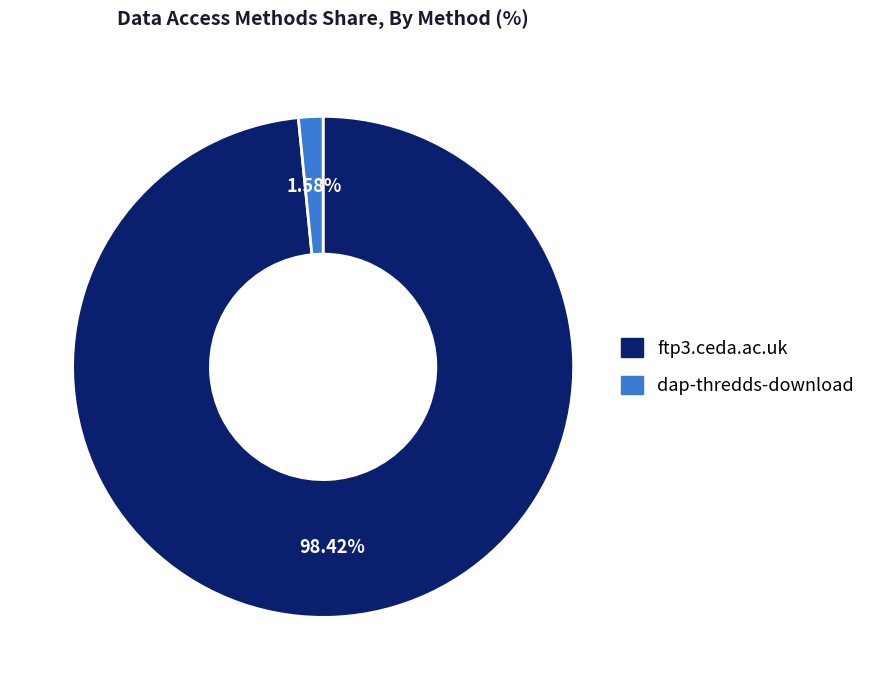

Is it true that ftp3.ceda.ac.uk is 98% of the pie?

True